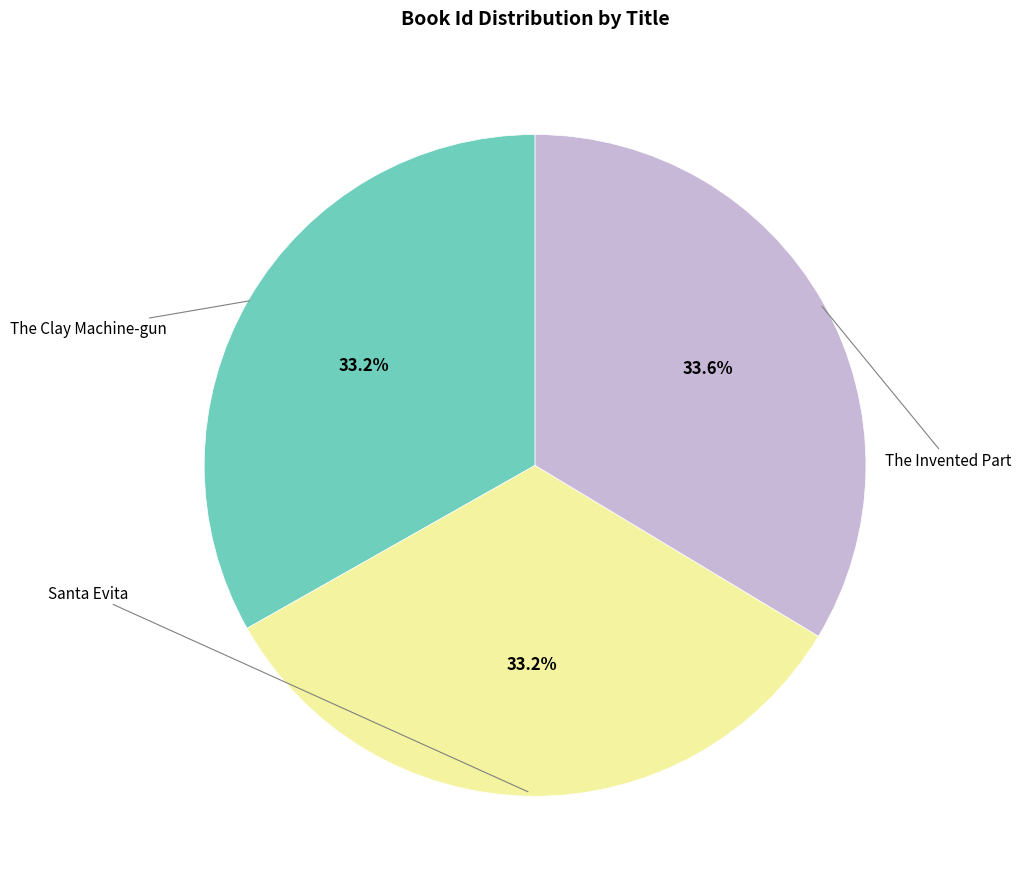

Is there a majority slice in this chart?

No